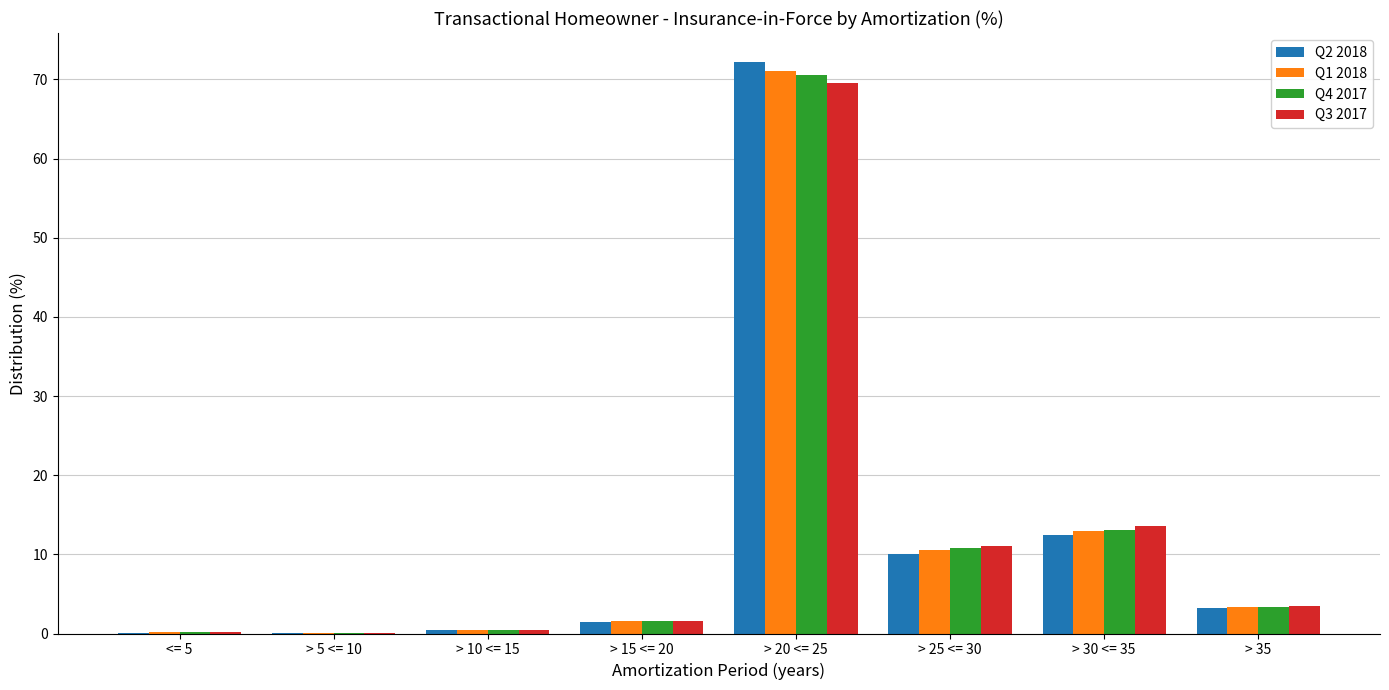

What is the total value across all series at > 35?

13.3